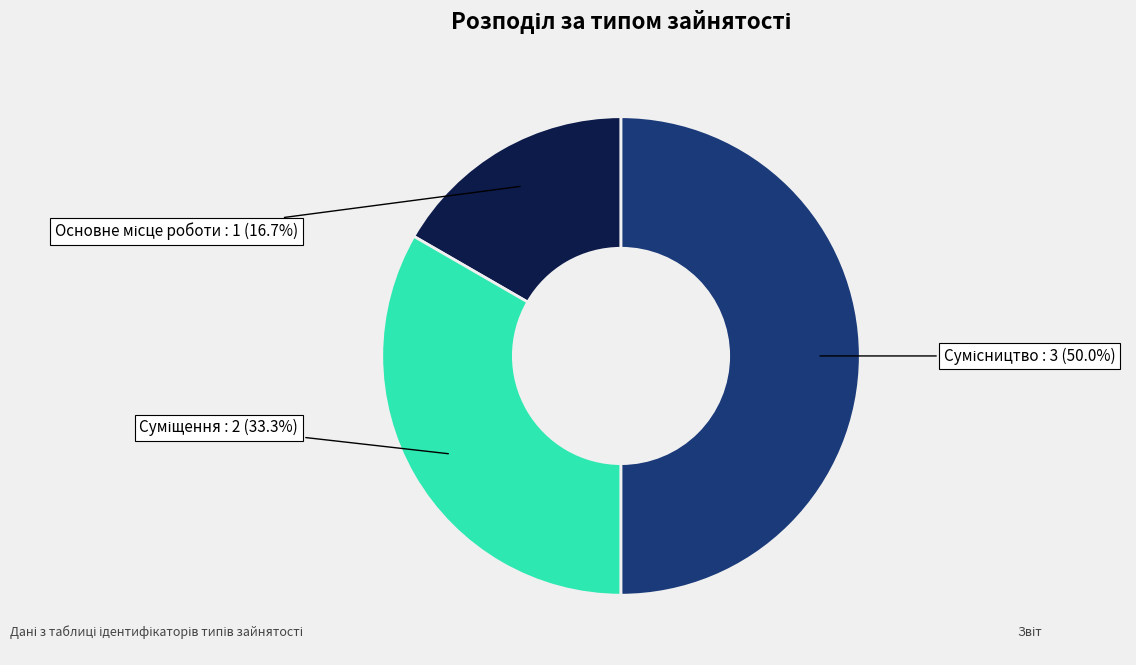

How many slices are in this pie chart?

3